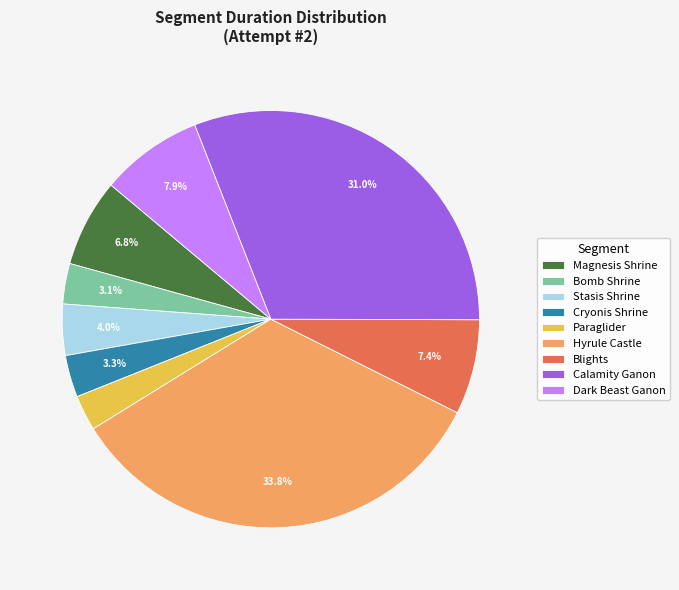

Is the sum of Dark Beast Ganon and Stasis Shrine greater than half?

No